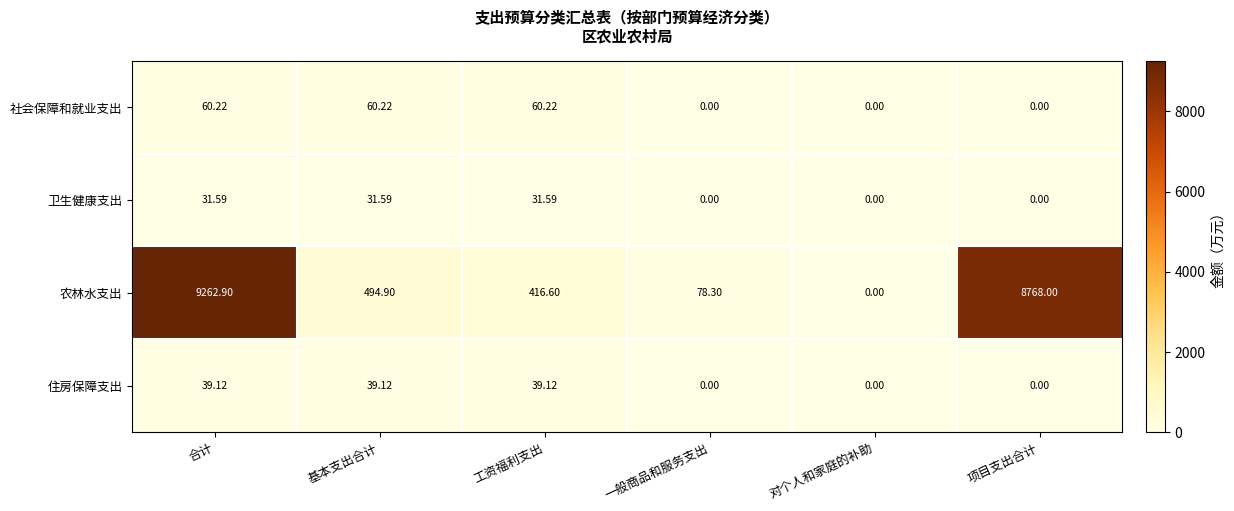

How many positive values does the 卫生健康支出 series have?

3